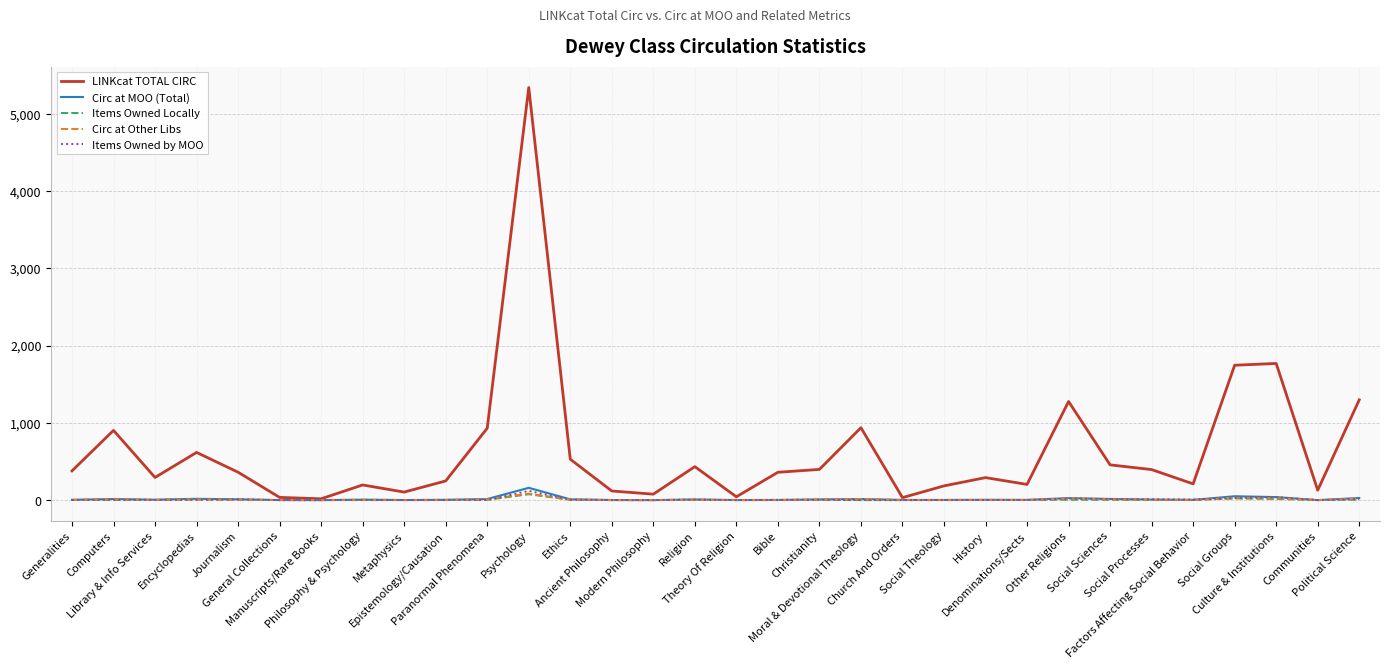

True or false: Items Owned by MOO has more than 1 points higher than both neighbors.

True